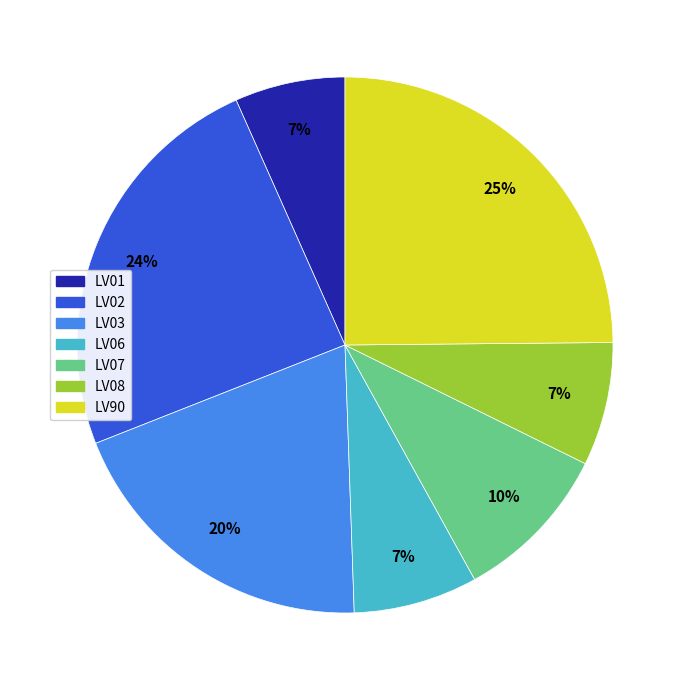

To the nearest percent, what percentage of the pie is LV01?

7%